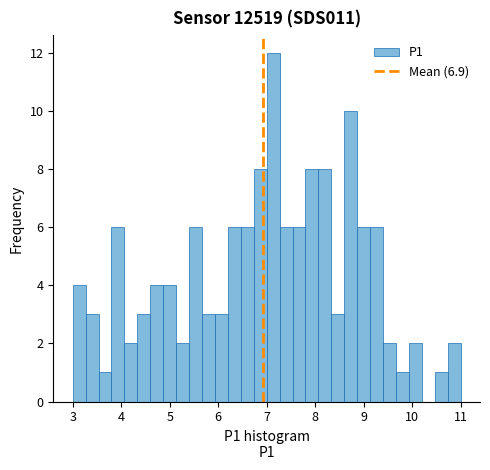

Read against the x-axis, roughly where is the centre of the tallest bar?

7.1